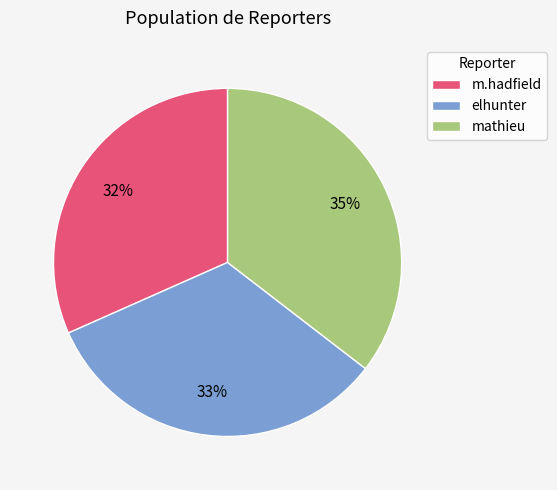

Approximately how many times larger is the value at elhunter compared to m.hadfield?

1.0